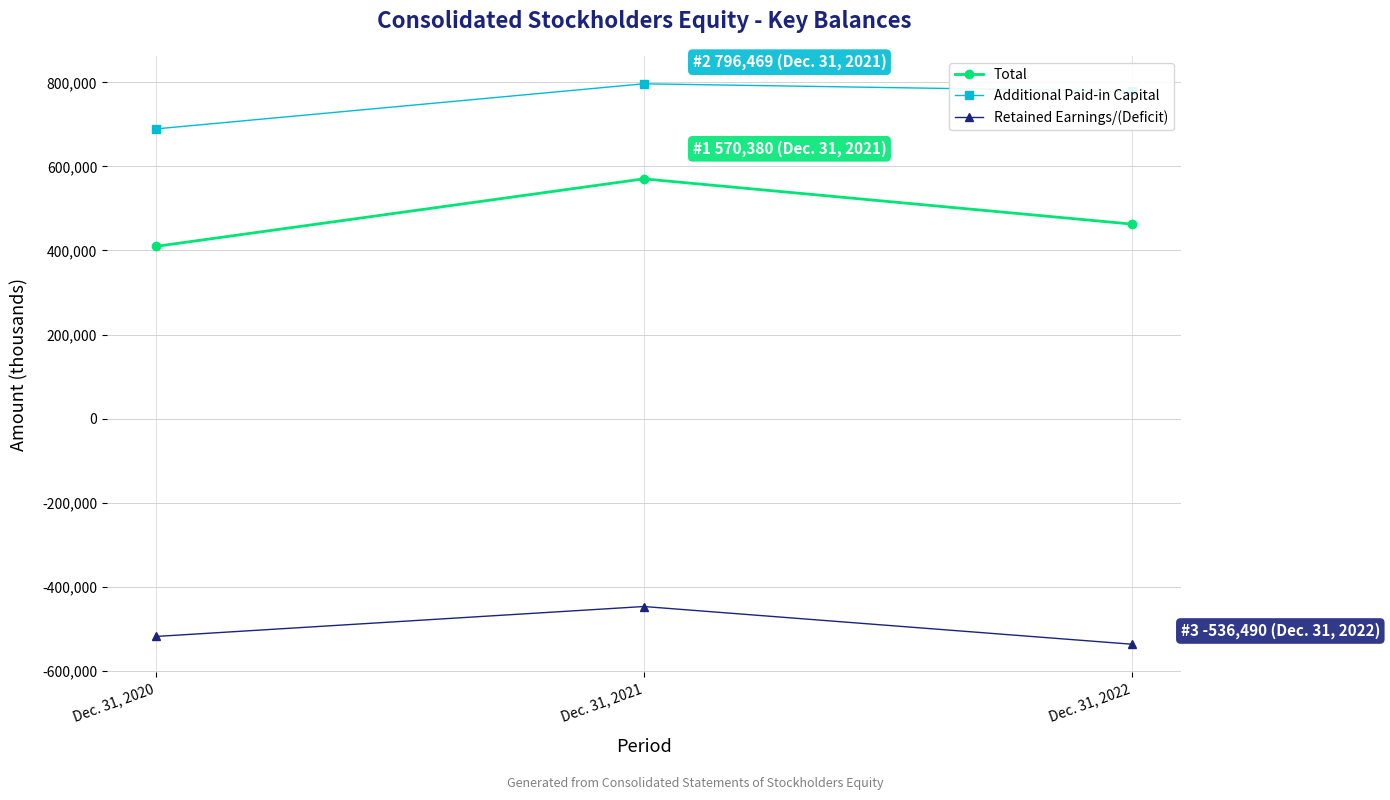

What is the minimum value shown in the chart?

-536490